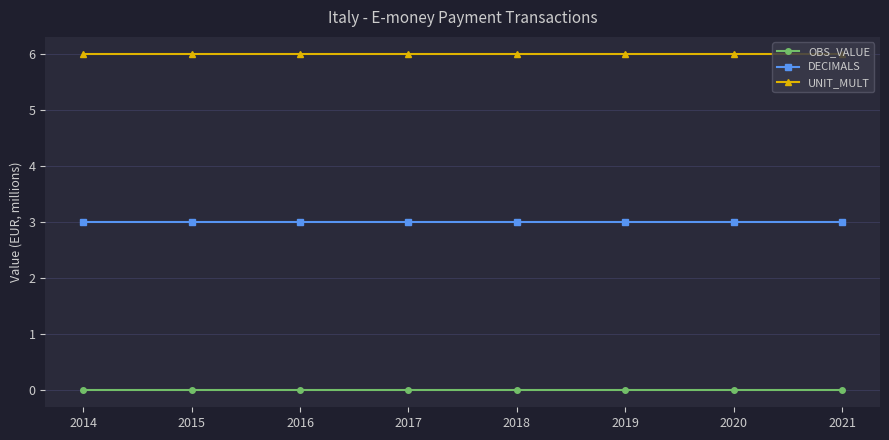

What is the value of the DECIMALS point at the 8th from the left?

3